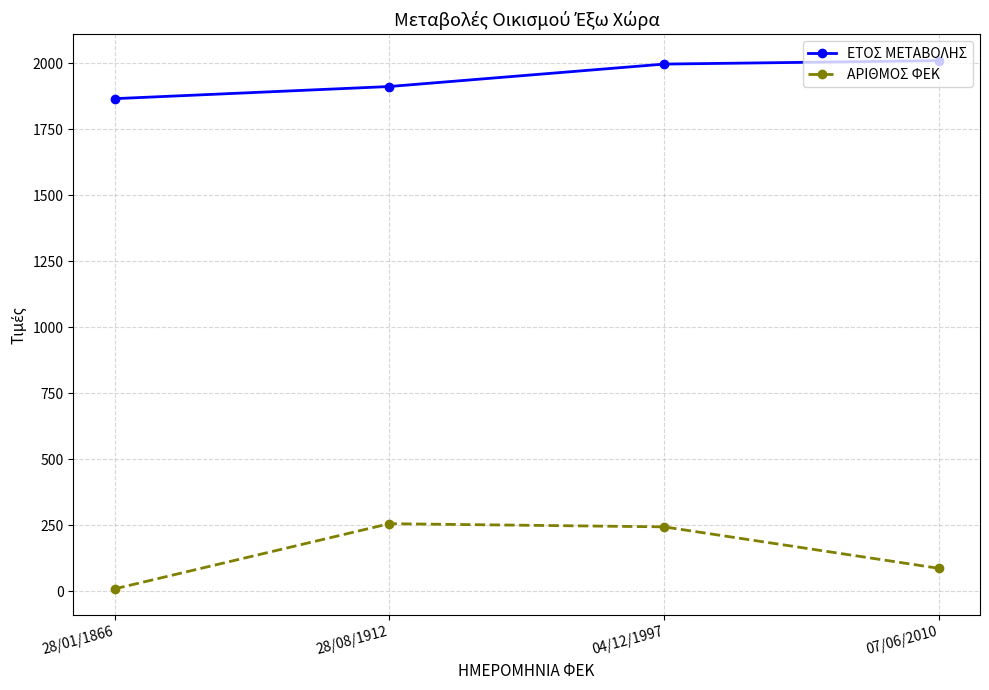

Reading left to right, list all the values displayed in this chart.

ΕΤΟΣ ΜΕΤΑΒΟΛΗΣ: 28/01/1866=1866	28/08/1912=1912	04/12/1997=1997	07/06/2010=2010
ΑΡΙΘΜΟΣ ΦΕΚ: 28/01/1866=9	28/08/1912=256	04/12/1997=244	07/06/2010=87